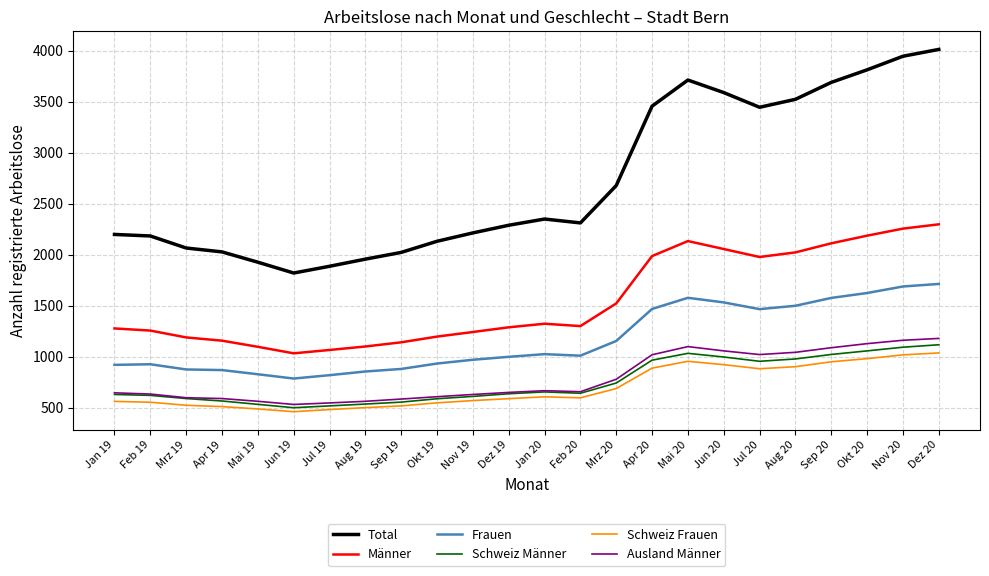

What are all the series names shown in the legend?

Total, Männer, Frauen, Schweiz Männer, Schweiz Frauen, Ausland Männer